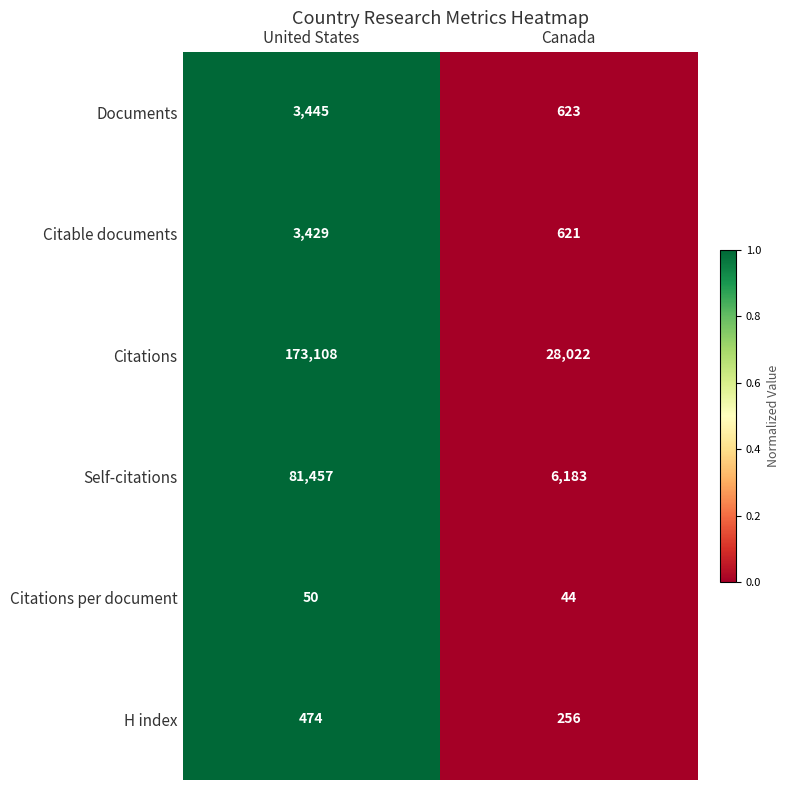

What is the greatest value displayed?

173108